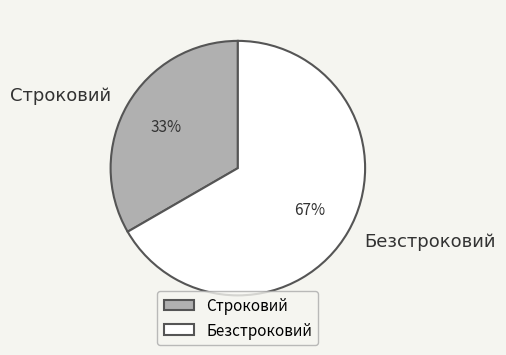

Do Безстроковий and Строковий together represent more than half of the pie?

Yes